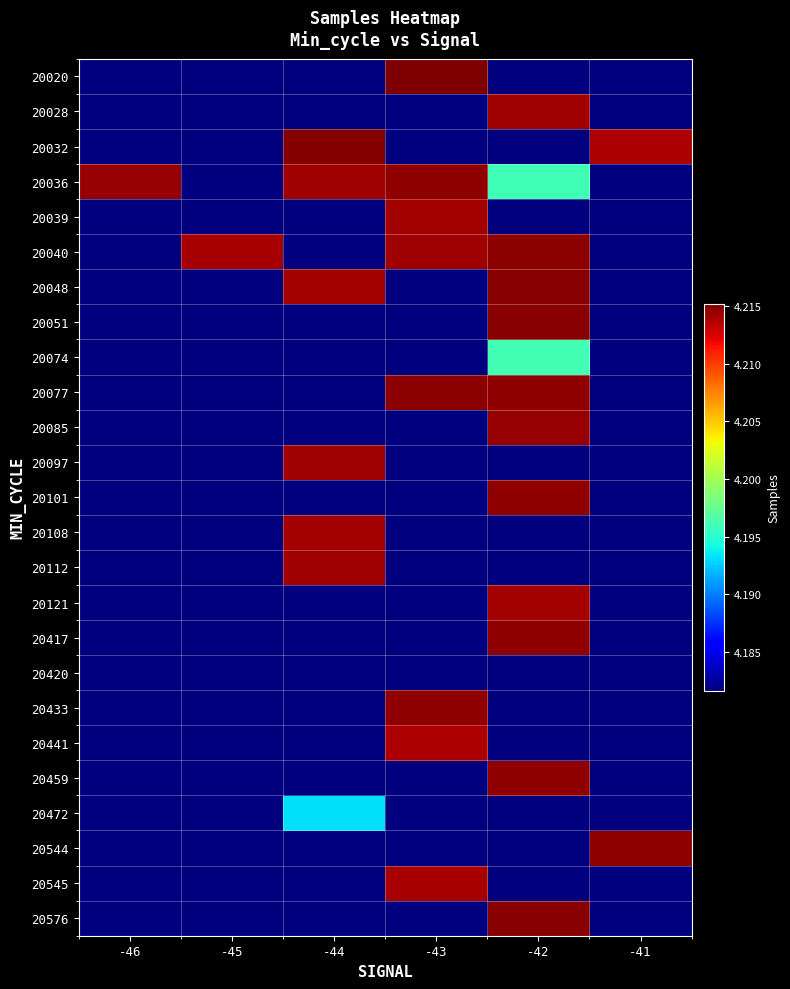

Reading left to right, list all the values displayed in this chart.

20020: -46=4181608.0	-45=4181608.0	-44=4181608.0	-43=4215197.0	-42=4181608.0	-41=4181608.0
20028: -46=4181608.0	-45=4181608.0	-44=4181608.0	-43=4181608.0	-42=4214274.0	-41=4181608.0
20032: -46=4181608.0	-45=4181608.0	-44=4214997.0	-43=4181608.0	-42=4181608.0	-41=4213881.0
20036: -46=4214476.0	-45=4181608.0	-44=4214171.7	-43=4214610.0	-42=4196033.0	-41=4181608.0
20039: -46=4181608.0	-45=4181608.0	-44=4181608.0	-43=4214124.0	-42=4181608.0	-41=4181608.0
20040: -46=4181608.0	-45=4213974.0	-44=4181608.0	-43=4214270.3	-42=4214736.0	-41=4181608.0
20048: -46=4181608.0	-45=4181608.0	-44=4214111.5	-43=4181608.0	-42=4214810.0	-41=4181608.0
20051: -46=4181608.0	-45=4181608.0	-44=4181608.0	-43=4181608.0	-42=4214864.0	-41=4181608.0
20074: -46=4181608.0	-45=4181608.0	-44=4181608.0	-43=4181608.0	-42=4196147.0	-41=4181608.0
20077: -46=4181608.0	-45=4181608.0	-44=4181608.0	-43=4214765.0	-42=4214600.0	-41=4181608.0
20085: -46=4181608.0	-45=4181608.0	-44=4181608.0	-43=4181608.0	-42=4214518.0	-41=4181608.0
20097: -46=4181608.0	-45=4181608.0	-44=4214182.5	-43=4181608.0	-42=4181608.0	-41=4181608.0
20101: -46=4181608.0	-45=4181608.0	-44=4181608.0	-43=4181608.0	-42=4214649.0	-41=4181608.0
20108: -46=4181608.0	-45=4181608.0	-44=4214141.0	-43=4181608.0	-42=4181608.0	-41=4181608.0
20112: -46=4181608.0	-45=4181608.0	-44=4214188.0	-43=4181608.0	-42=4181608.0	-41=4181608.0
20121: -46=4181608.0	-45=4181608.0	-44=4181608.0	-43=4181608.0	-42=4214058.0	-41=4181608.0
20417: -46=4181608.0	-45=4181608.0	-44=4181608.0	-43=4181608.0	-42=4214565.0	-41=4181608.0
20420: -46=4181608.0	-45=4181608.0	-44=4181608.0	-43=4181608.0	-42=4181608.0	-41=4181608.0
20433: -46=4181608.0	-45=4181608.0	-44=4181608.0	-43=4214558.0	-42=4181608.0	-41=4181608.0
20441: -46=4181608.0	-45=4181608.0	-44=4181608.0	-43=4213779.0	-42=4181608.0	-41=4181608.0
20459: -46=4181608.0	-45=4181608.0	-44=4181608.0	-43=4181608.0	-42=4214621.0	-41=4181608.0
20472: -46=4181608.0	-45=4181608.0	-44=4193156.0	-43=4181608.0	-42=4181608.0	-41=4181608.0
20544: -46=4181608.0	-45=4181608.0	-44=4181608.0	-43=4181608.0	-42=4181608.0	-41=4214631.0
20545: -46=4181608.0	-45=4181608.0	-44=4181608.0	-43=4213925.0	-42=4181608.0	-41=4181608.0
20576: -46=4181608.0	-45=4181608.0	-44=4181608.0	-43=4181608.0	-42=4214862.0	-41=4181608.0